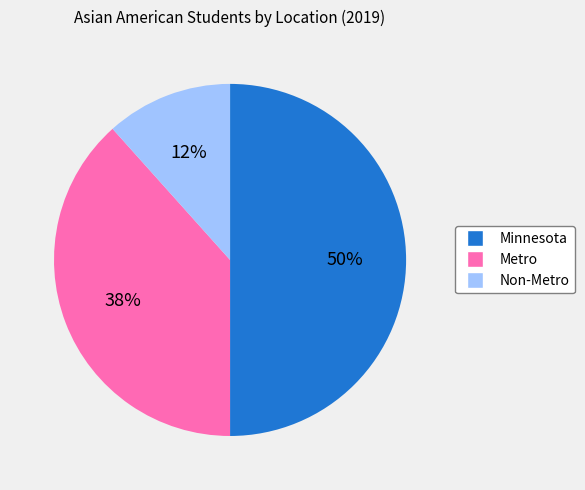

Rank the categories by value from highest to lowest.

Minnesota, Metro, Non-Metro